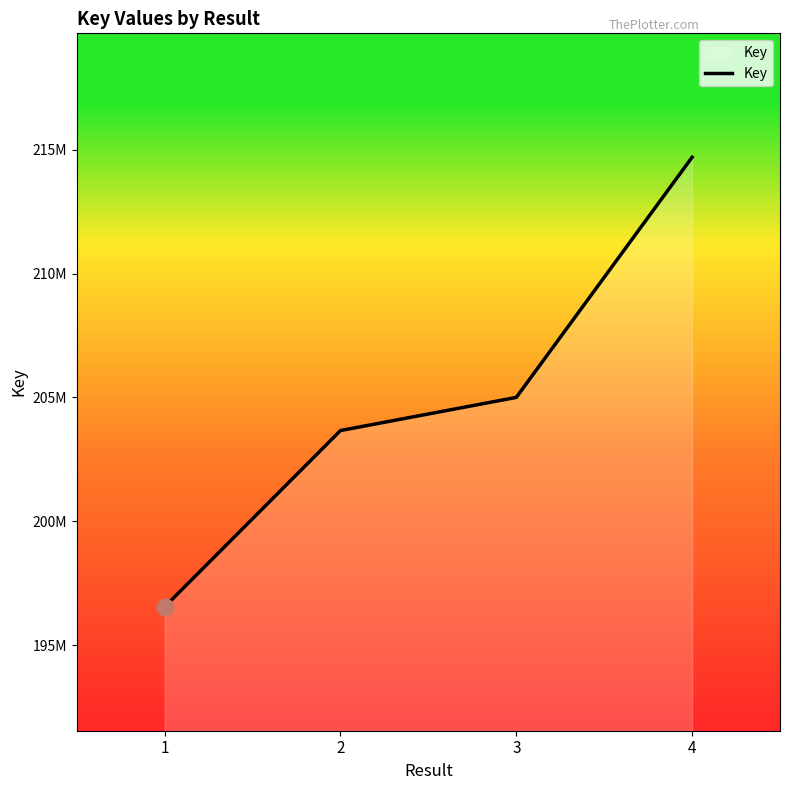

Reading right to left, list all the values displayed in this chart.

214692129	205001999	203664794	196552743